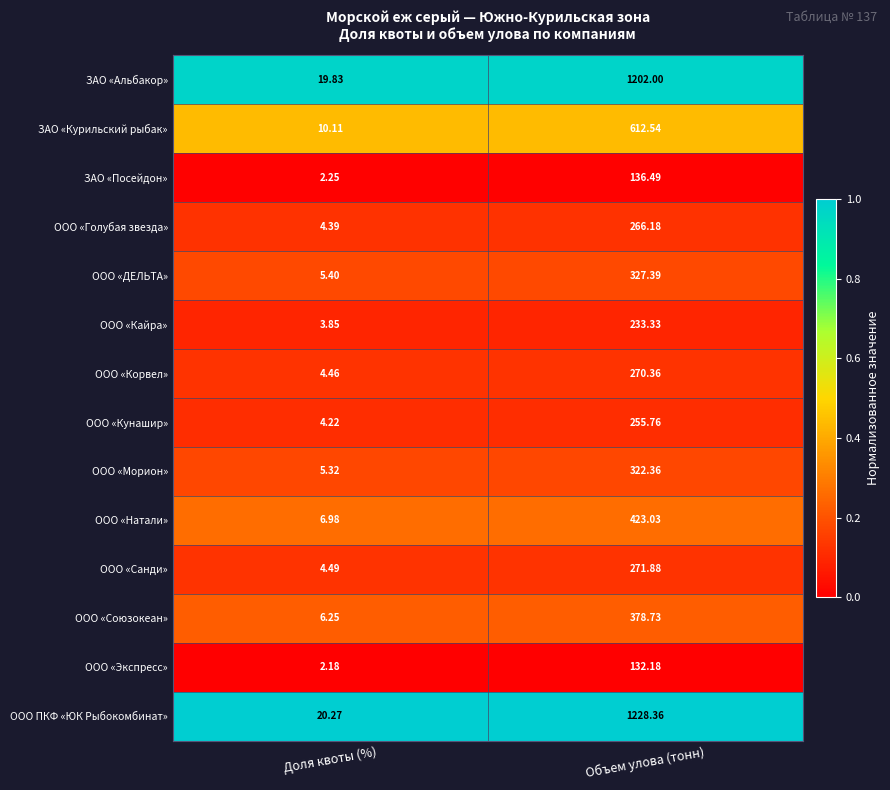

At Объем улова (тонн), list the series in order from smallest to largest.

ООО «Экспресс», ЗАО «Посейдон», ООО «Кайра», ООО «Кунашир», ООО «Голубая звезда», ООО «Корвел», ООО «Санди», ООО «Морион», ООО «ДЕЛЬТА», ООО «Союзокеан», ООО «Натали», ЗАО «Курильский рыбак», ЗАО «Альбакор», ООО ПКФ «ЮК Рыбокомбинат»